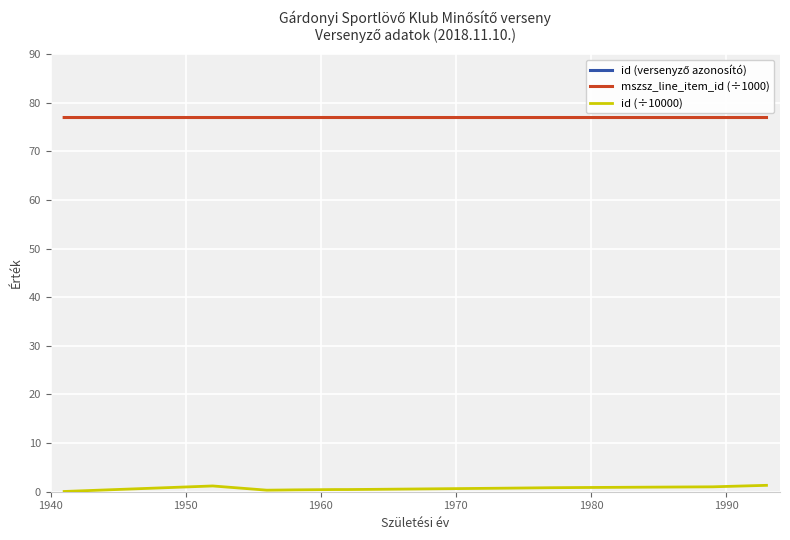

True or false: id (÷10000) and mszsz_line_item_id (÷1000) intersect in this chart.

False